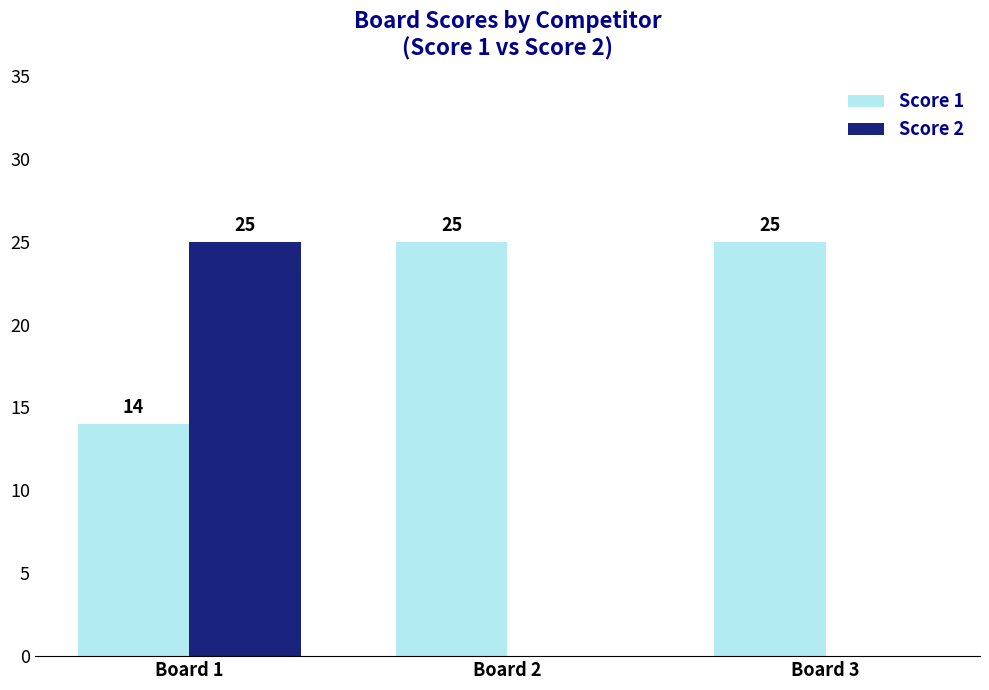

Reading left to right, transcribe all the data shown in this chart.

Score 1: Board 1=14	Board 2=25	Board 3=25
Score 2: Board 1=25	Board 2=0	Board 3=0